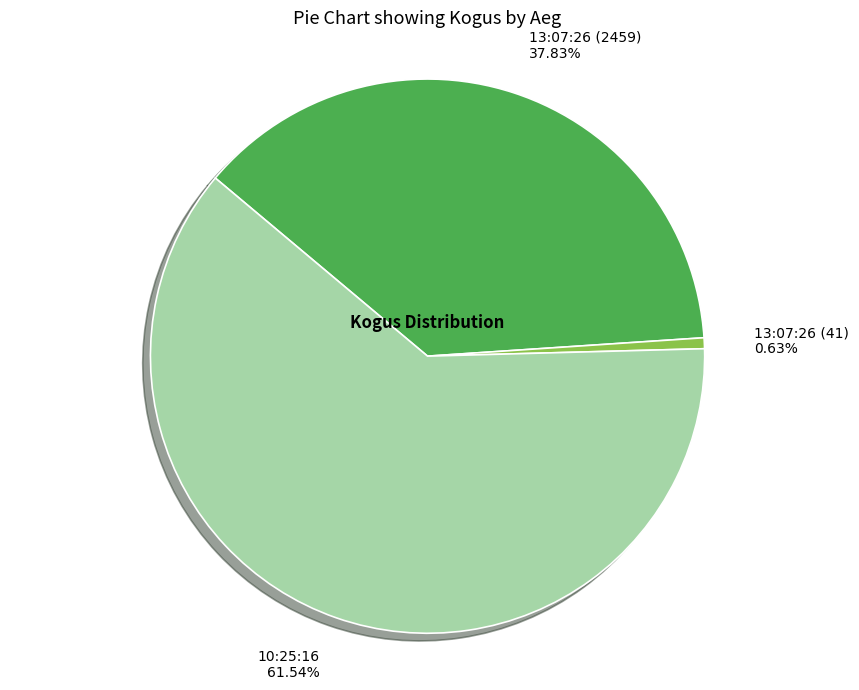

Is there a majority slice in this chart?

Yes